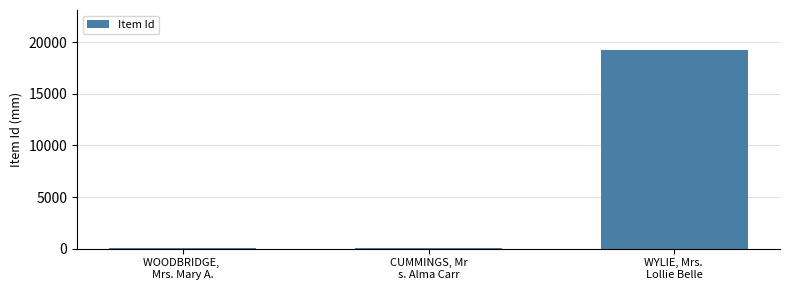

What value does the data have at WOODBRIDGE, 
Mrs. Mary A., to the nearest 10?

20